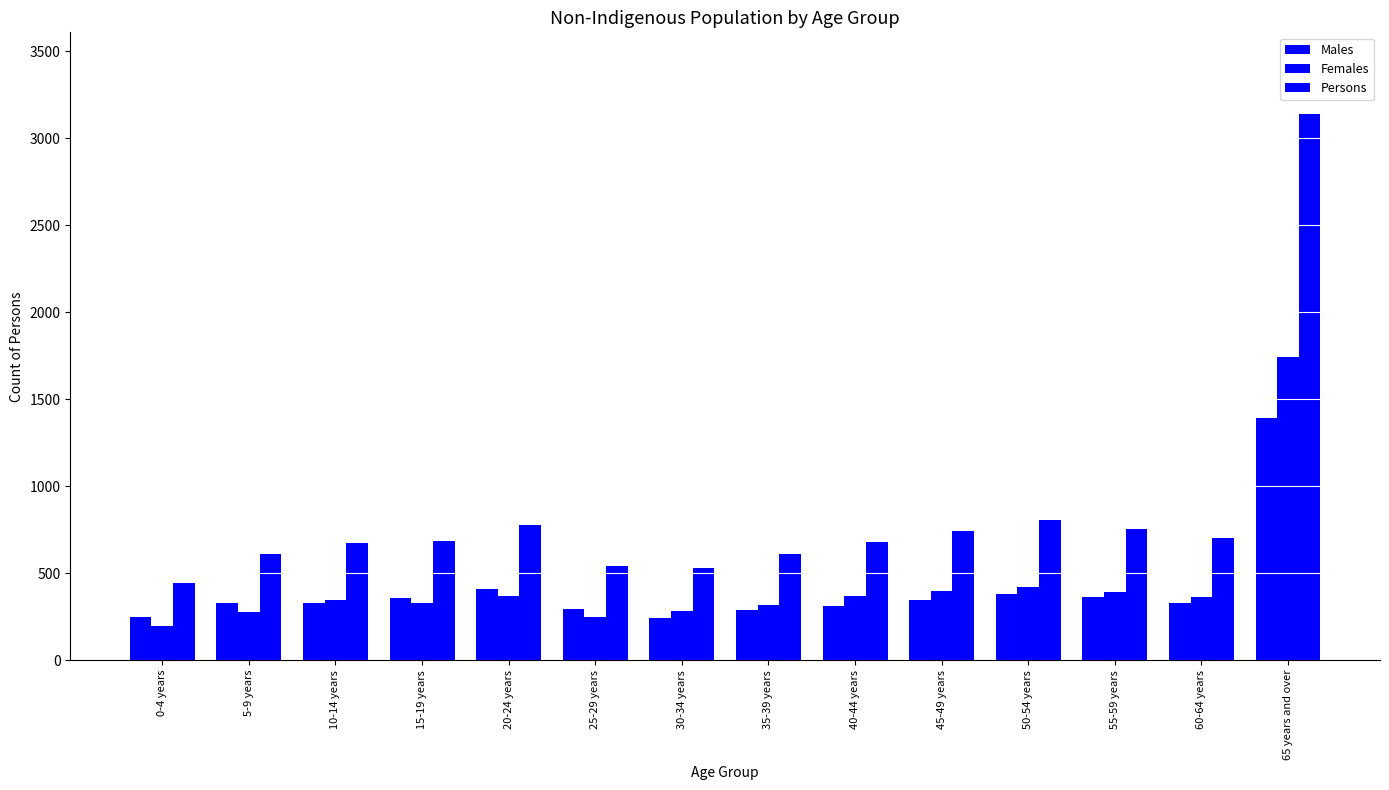

Are the bars horizontal?

No